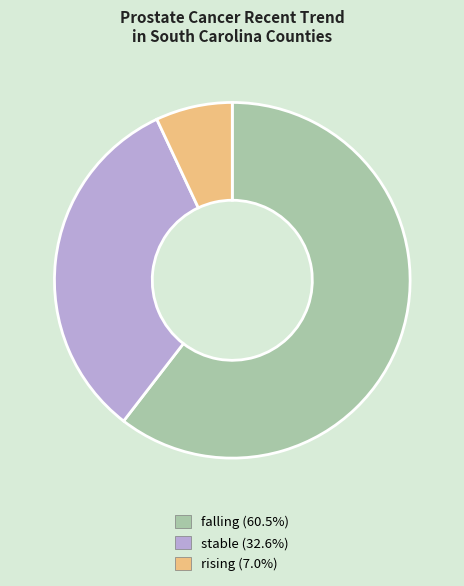

Do rising (7.0%) and falling (60.5%) together represent more than half of the pie?

Yes